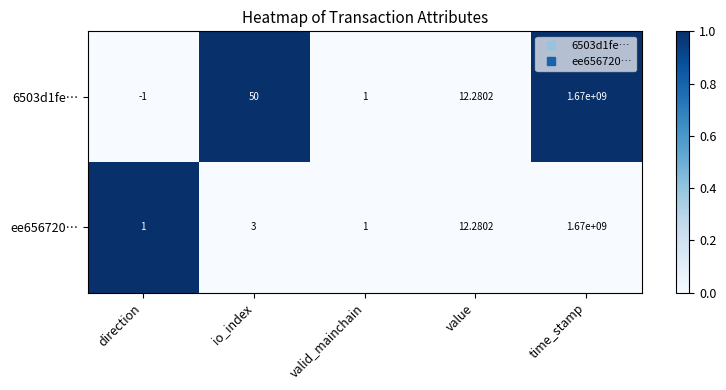

At which category is the sum across all series the highest?

time_stamp